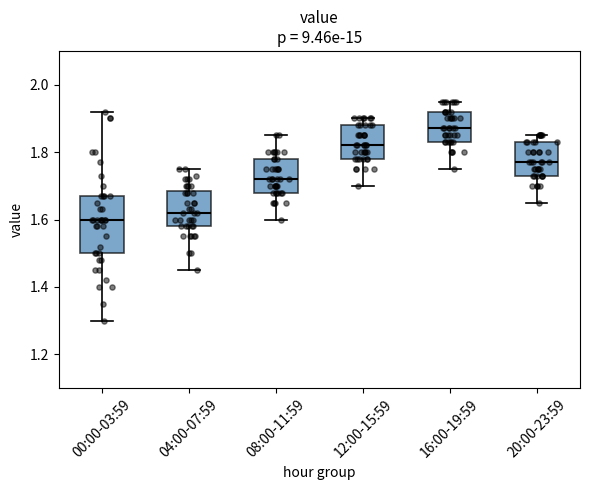

Which box has the lowest median line?

00:00-03:59